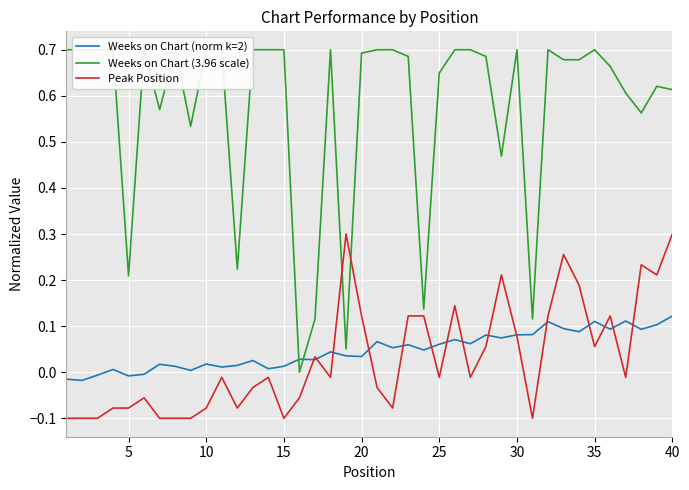

How many lines are shown in the chart?

3